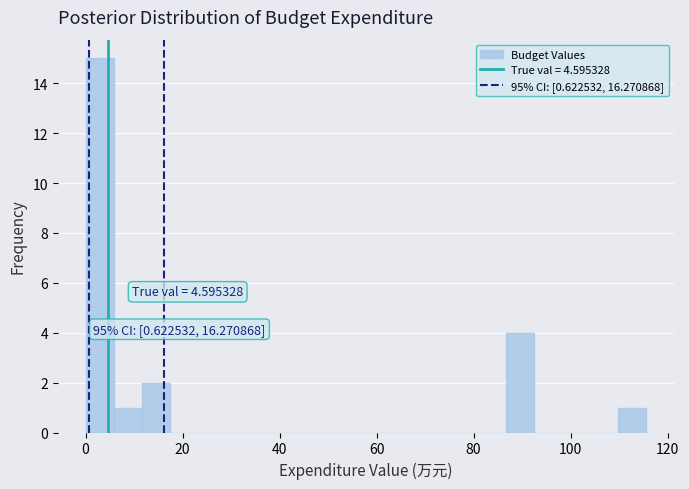

Read against the x-axis, roughly where is the centre of the tallest bar?

2